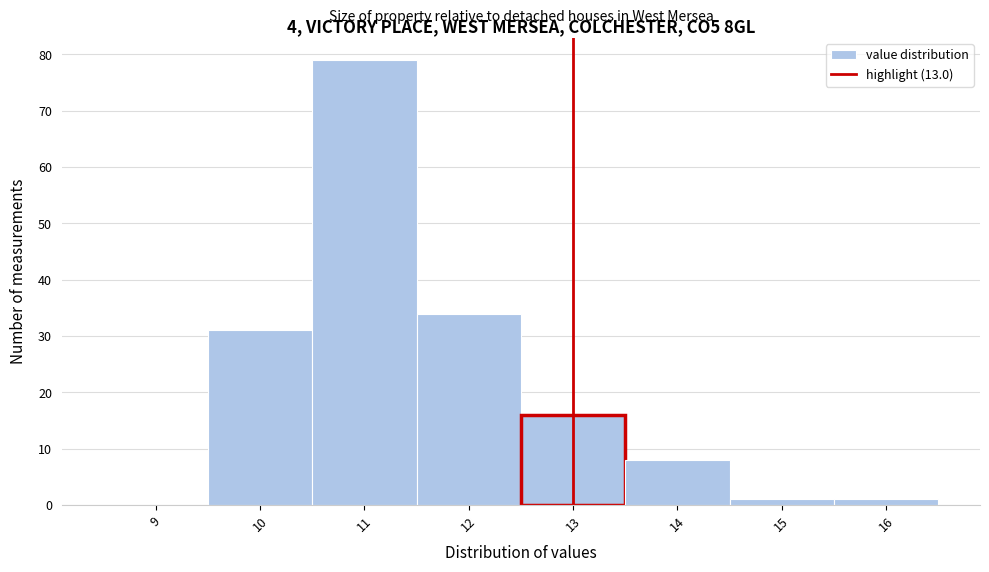

Over which range of the x-axis is the bar tallest?

10.5 to 11.5